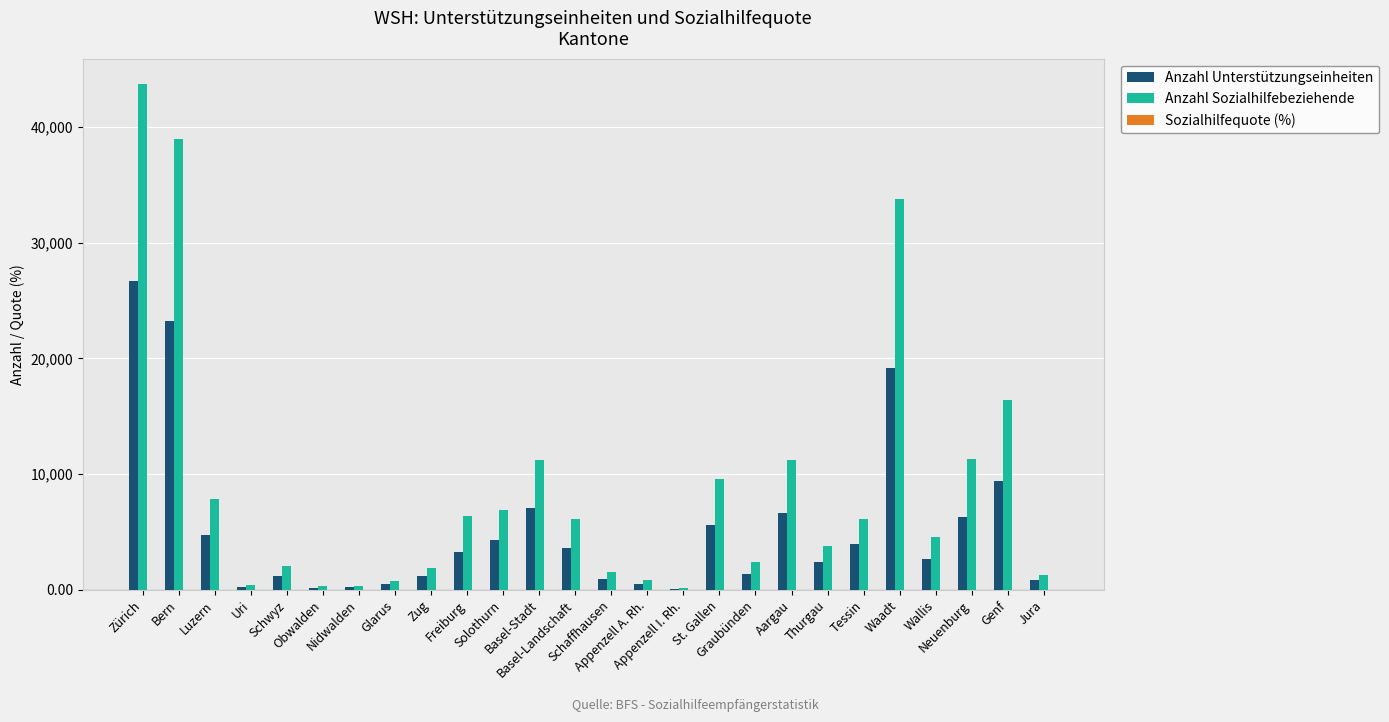

What is the highest value of the Anzahl Unterstützungseinheiten series?

26684.0